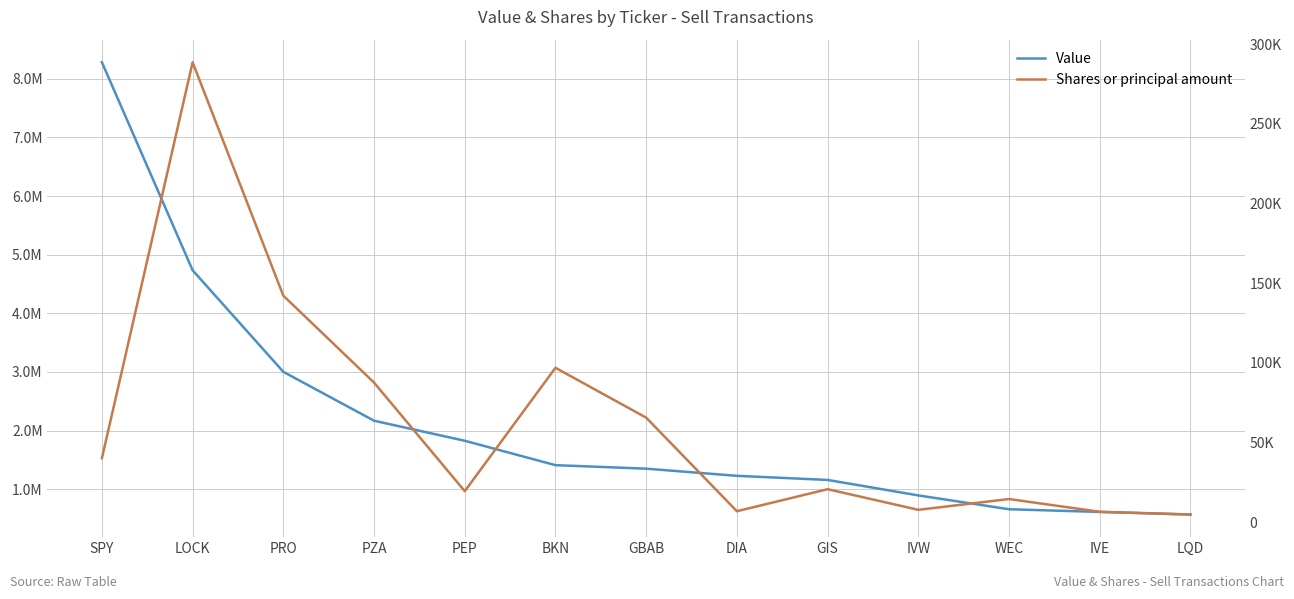

Which series has the widest spread of values?

Value